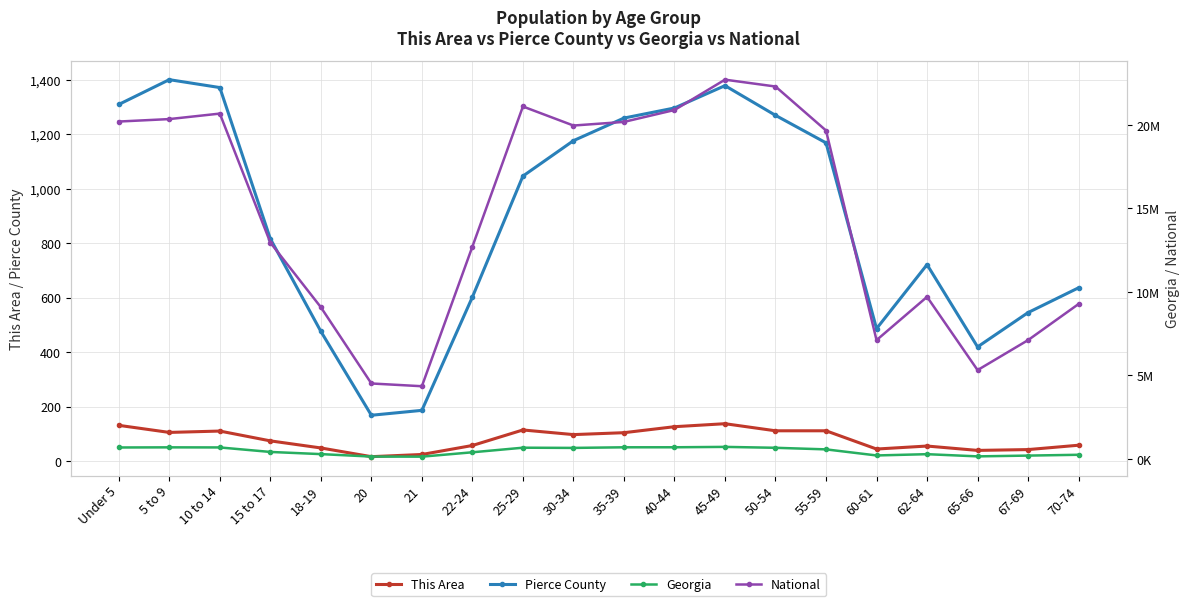

In Pierce County, how many points are lower than both neighbors (excluding endpoints)?

3